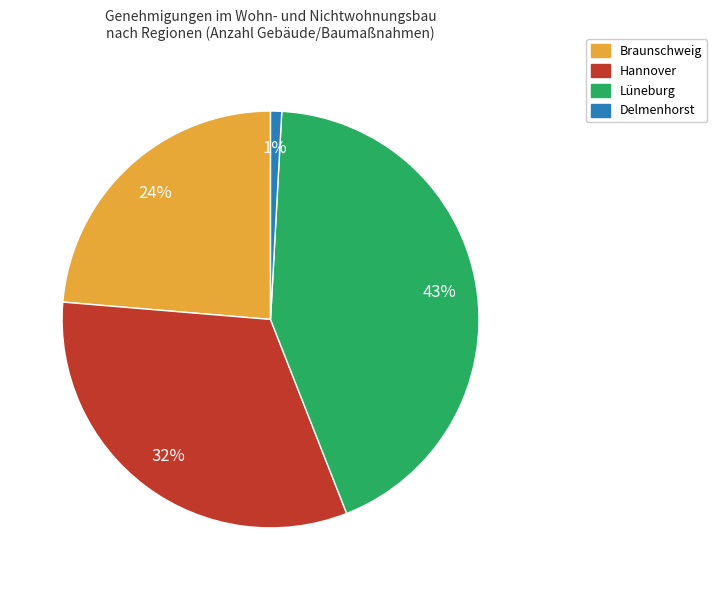

Do Braunschweig and Lüneburg together represent more than half of the pie?

Yes